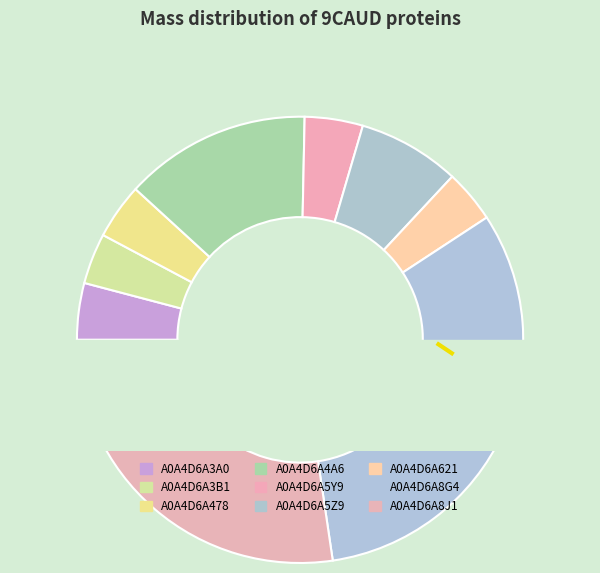

Is it true that A0A4D6A8J1 is 27% of the pie?

True